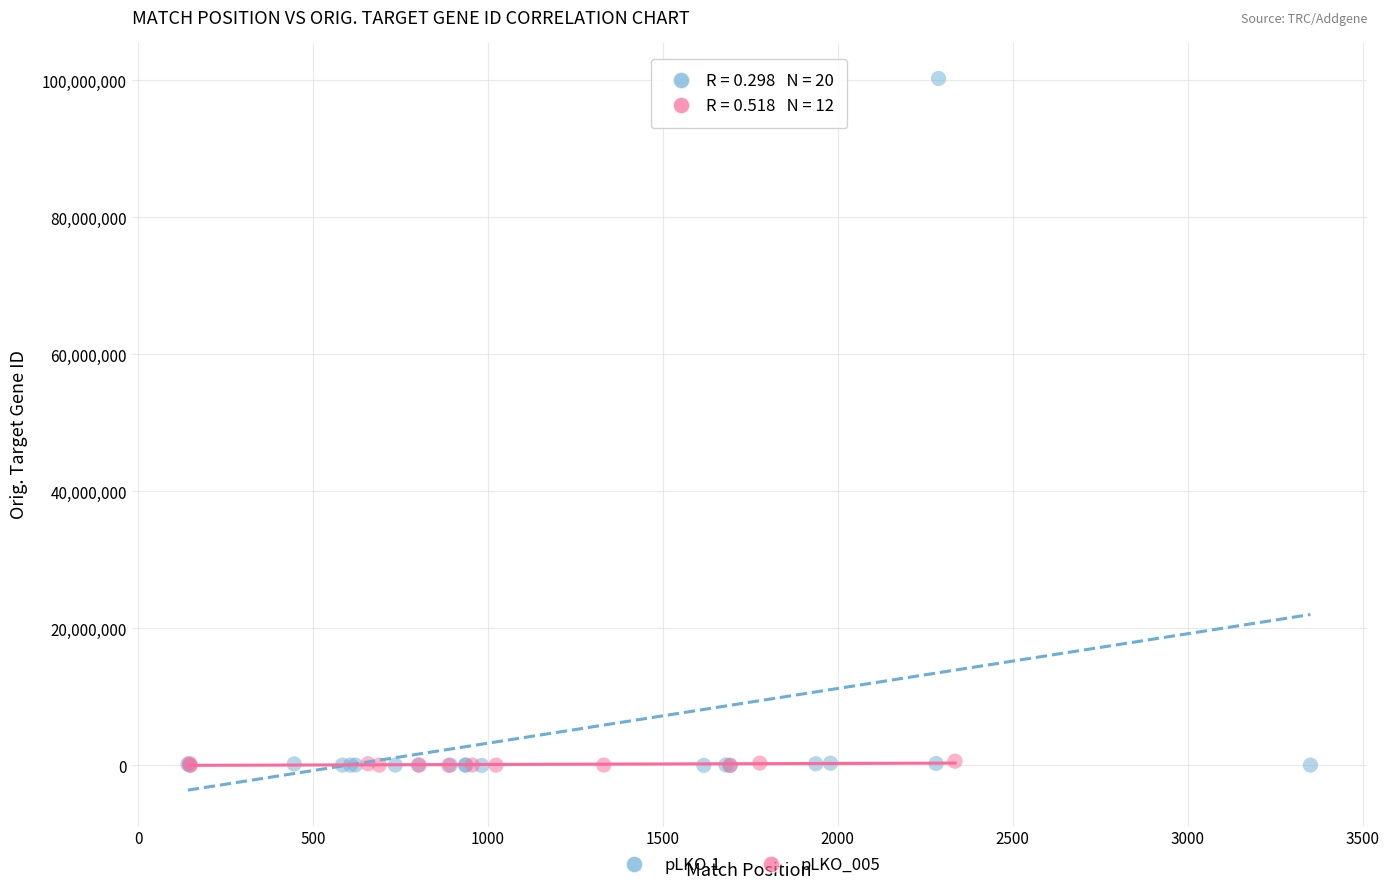

Which series reaches the maximum Y coordinate?

pLKO.1